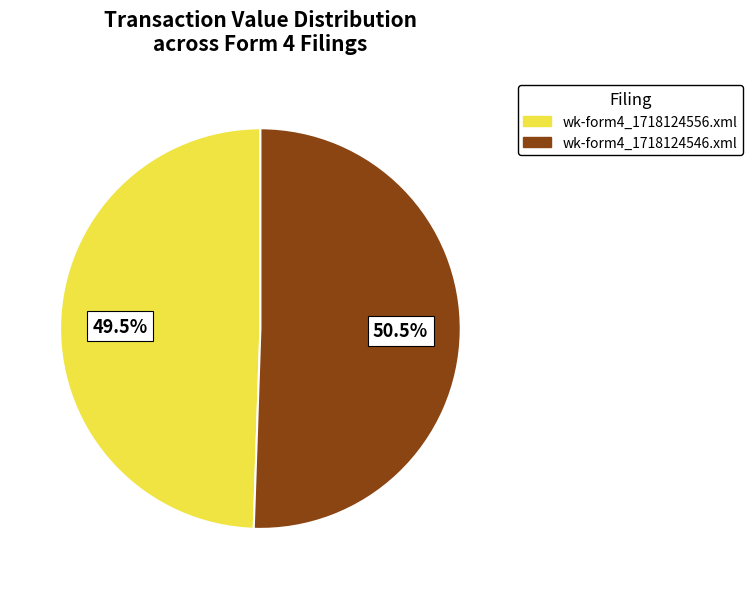

Is wk-form4_1718124546.xml the majority of the pie?

Yes